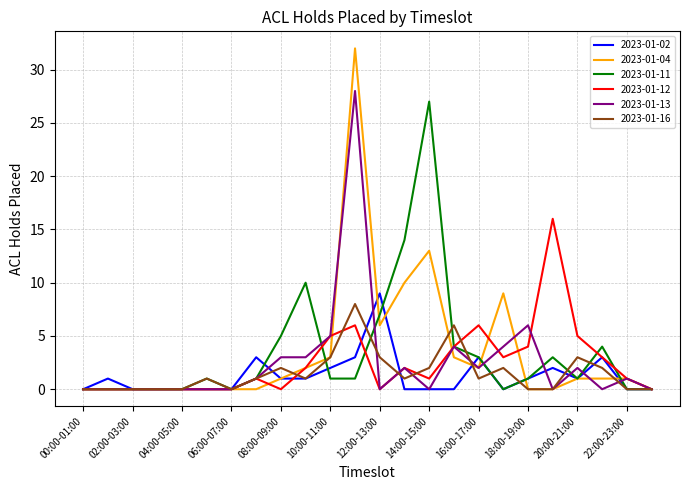

What is the highest value of the 2023-01-02 series?

9